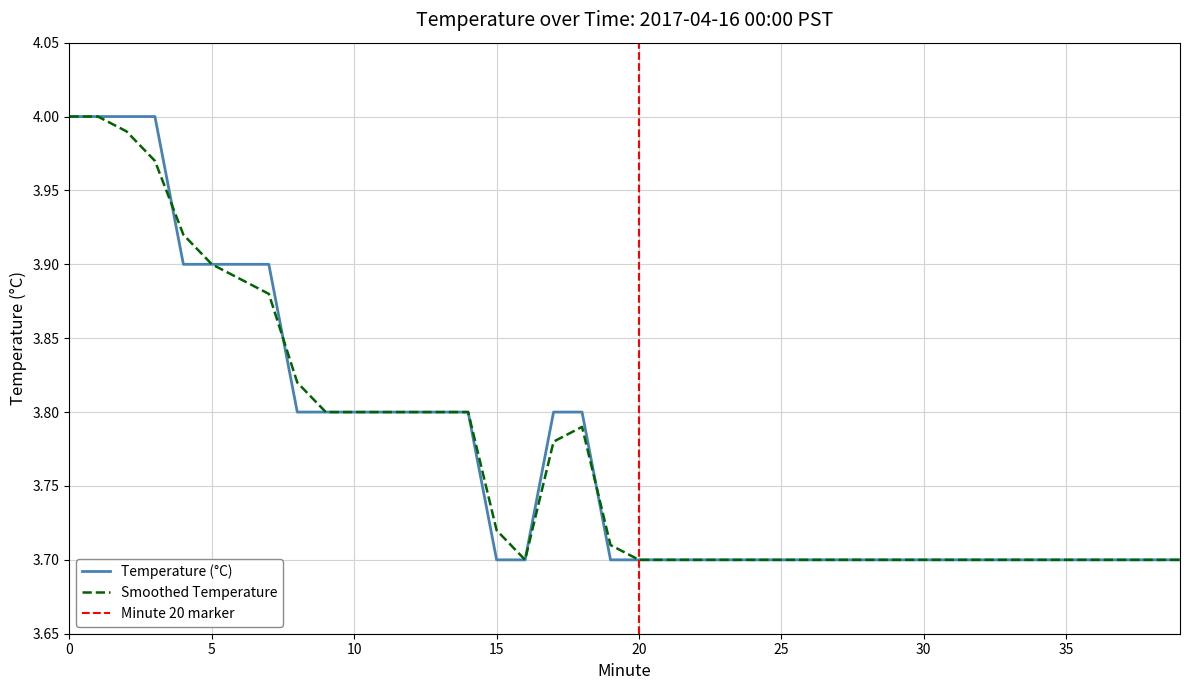

At which label is the value closest to 3?

15